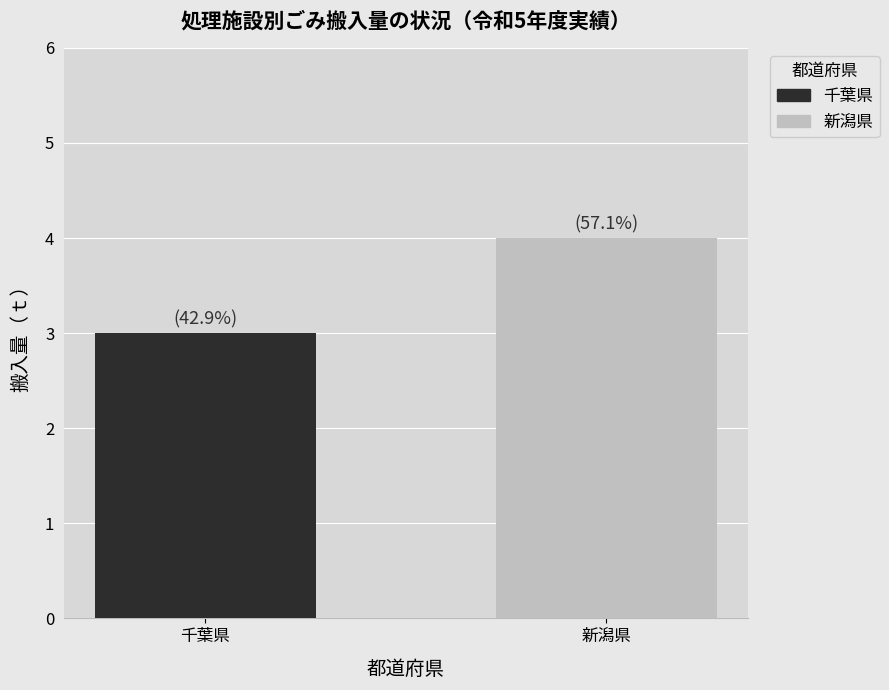

Which series has the largest range (max minus min)?

千葉県